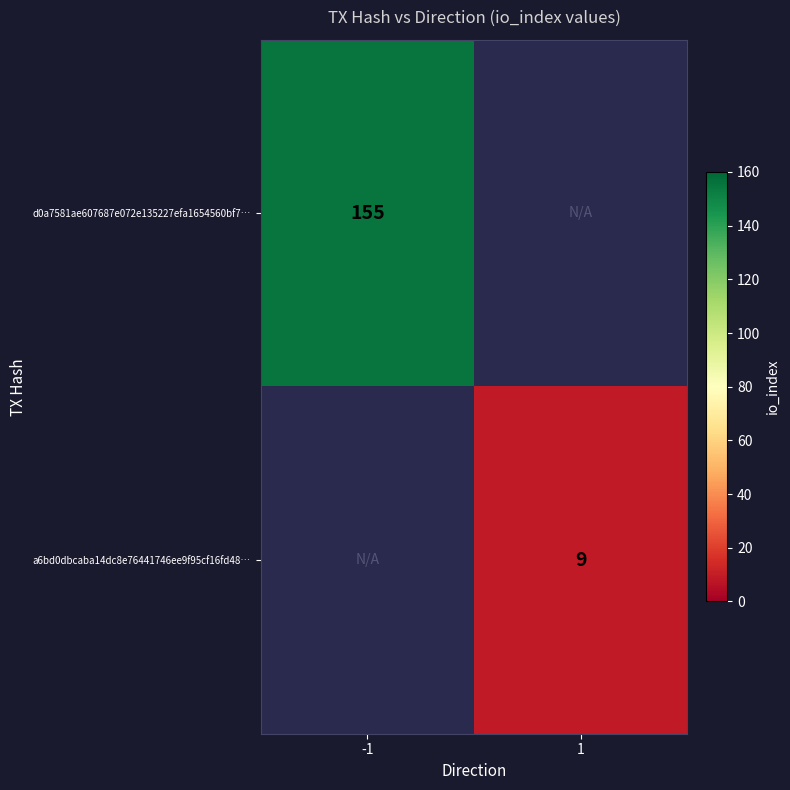

The value of d0a7581ae607687e072e135227efa1654560bf7… at -1 is 155. True or false?

True